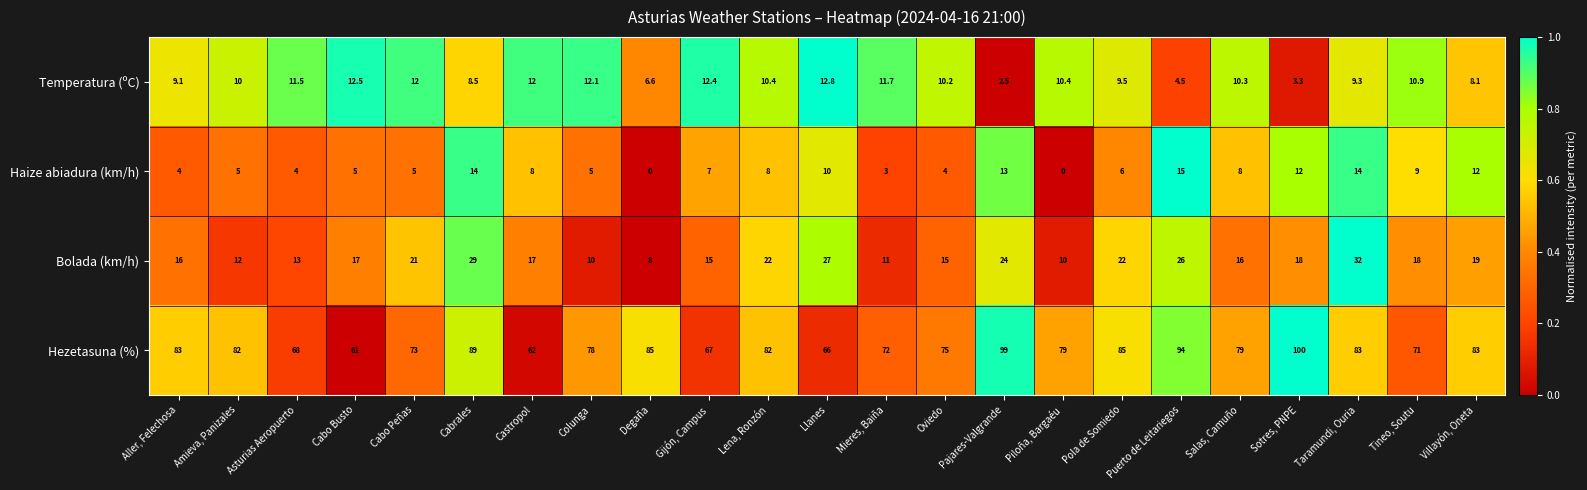

What is the sum of the Bolada (km/h) values at Tineo, Soutu and Cabrales?

47.0